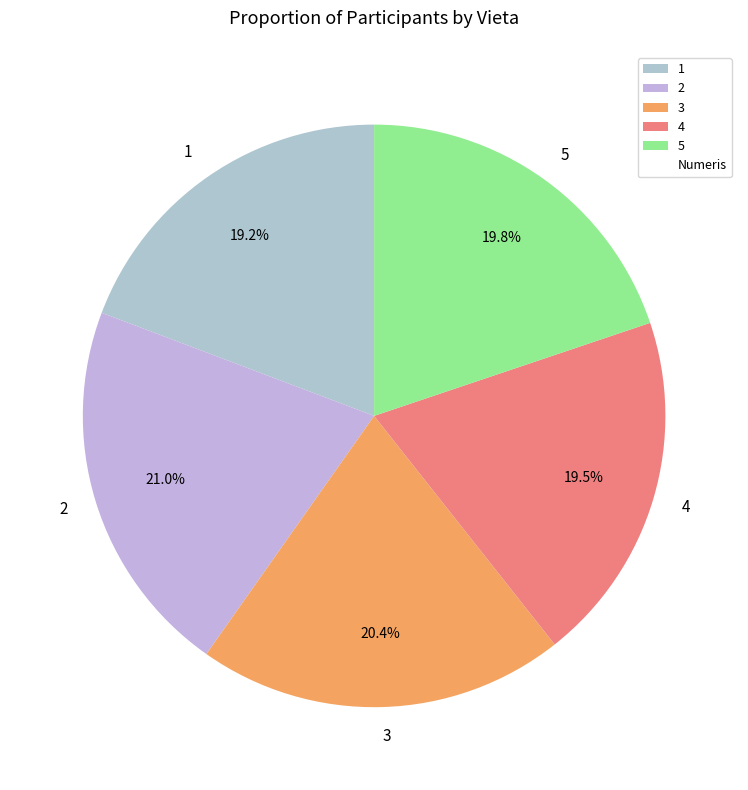

What percentage is NOT represented by 3?

79.6%